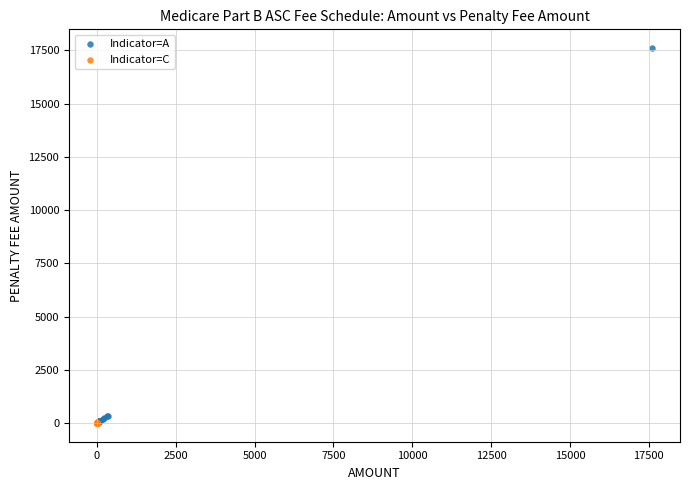

Which series contains the highest Y value?

Indicator=A